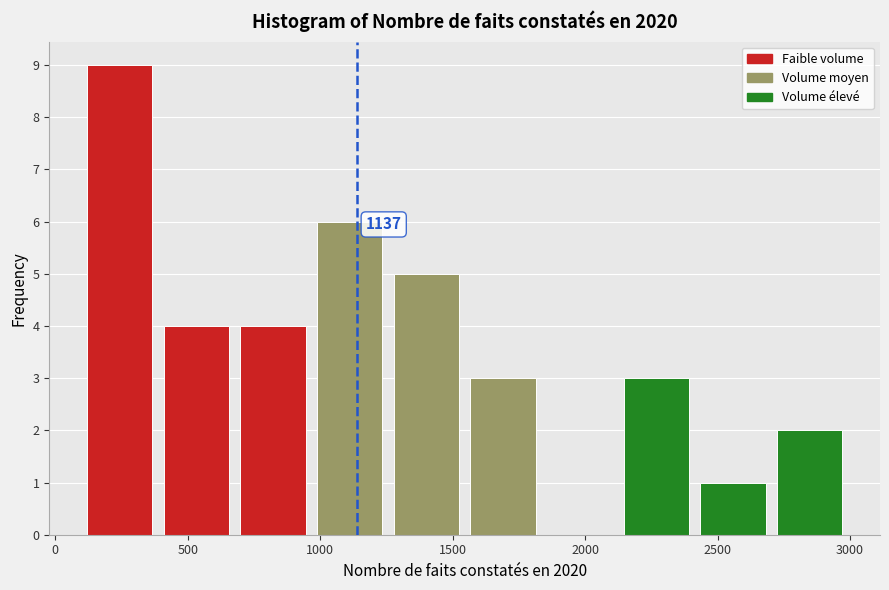

Which range on the x-axis has the tallest bar?

100 to 400